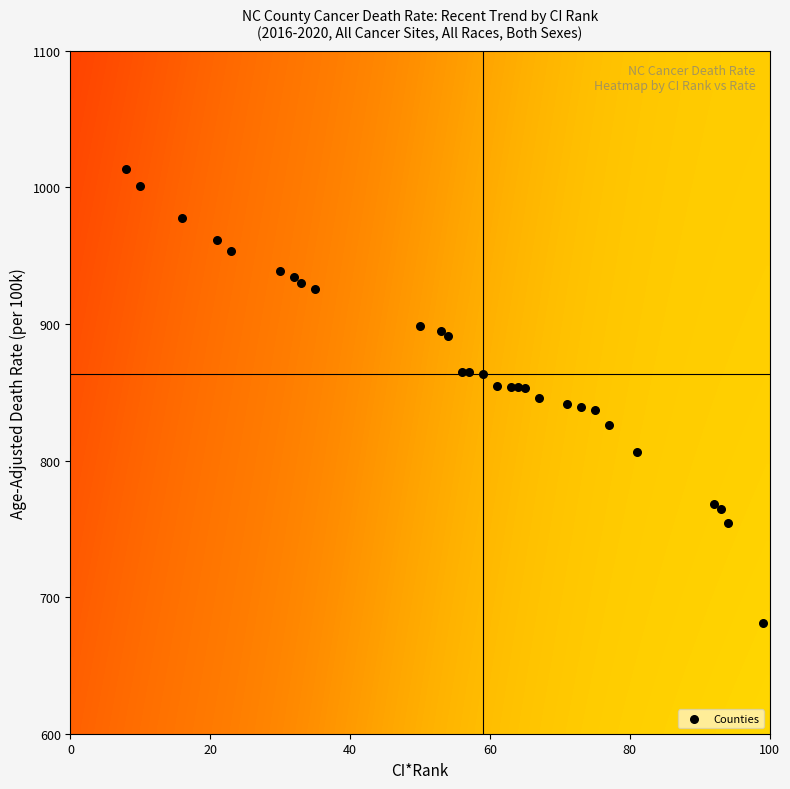

What is the range of Y values (max minus min)?

332.8